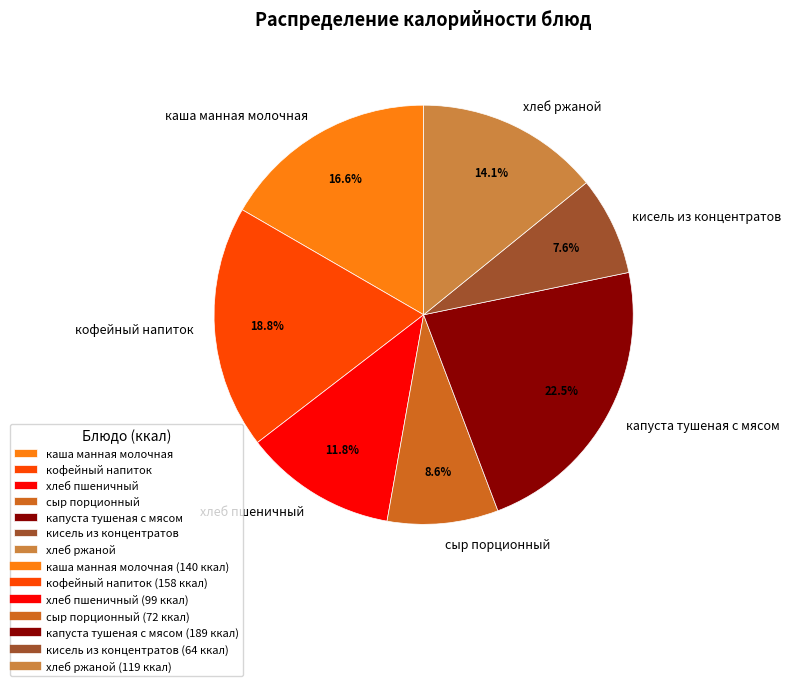

Which category has the biggest portion of the pie?

капуста тушеная с мясом